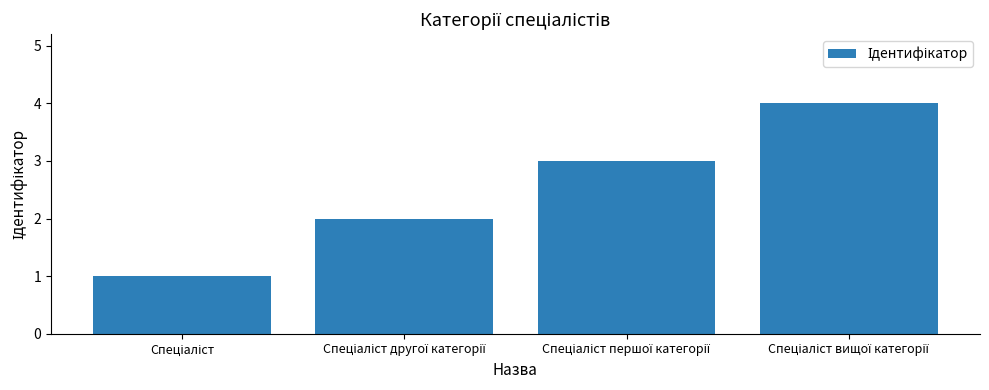

What is the sum of all values?

10